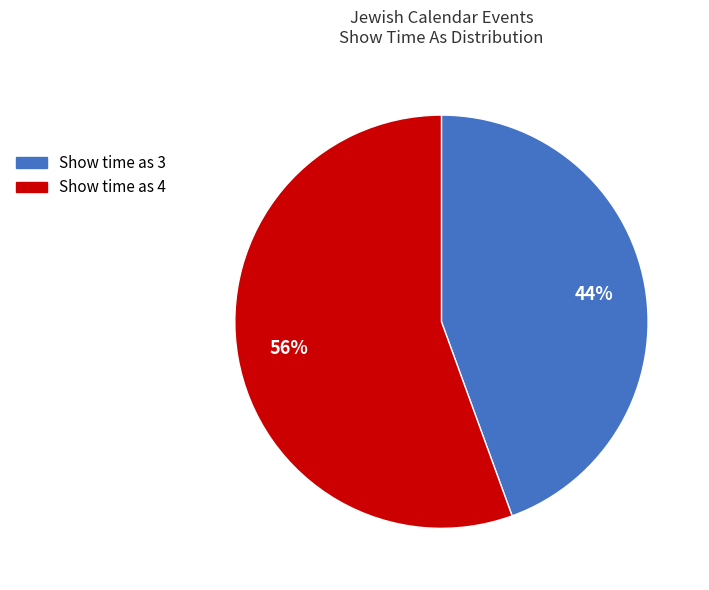

Count the number of slices in the pie.

2